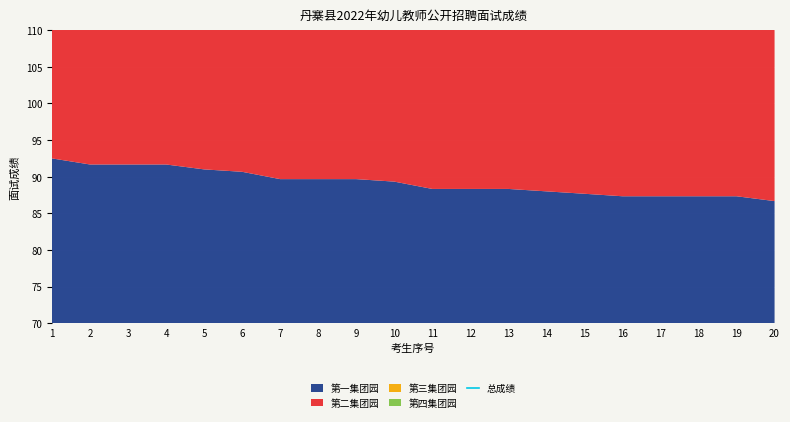

The value at 7 is 352.0. True or false?

True